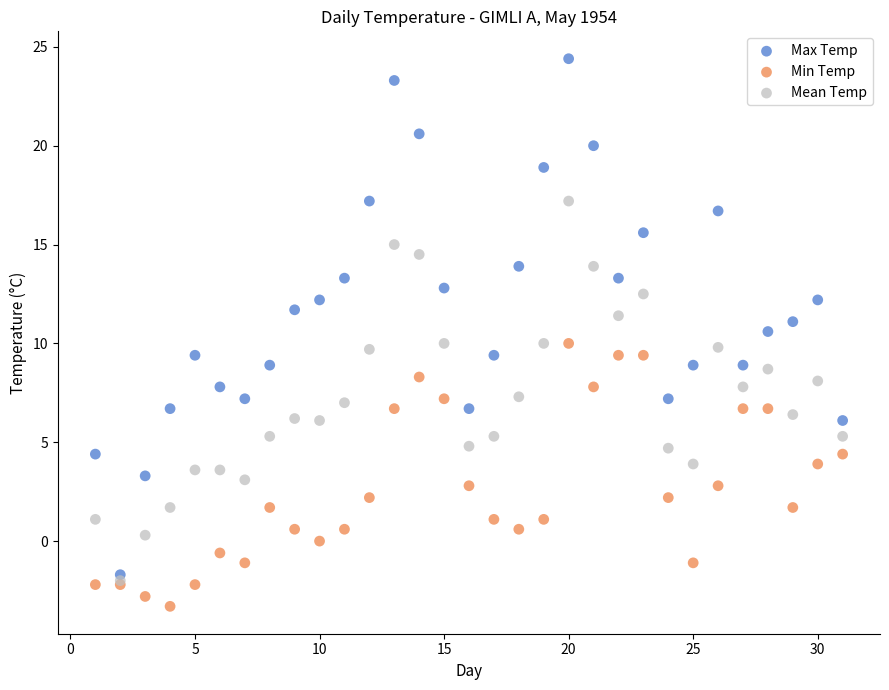

What are all the series names shown in the legend?

Max Temp, Min Temp, Mean Temp